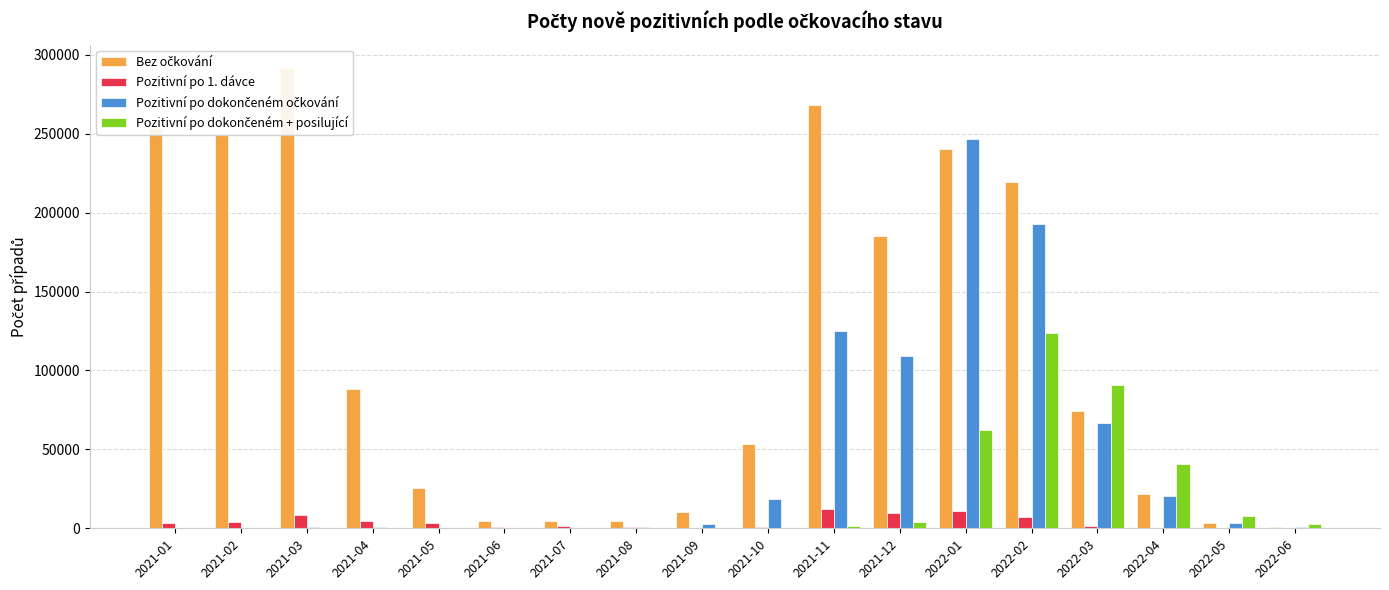

Which series has the largest total across all categories?

Bez očkování